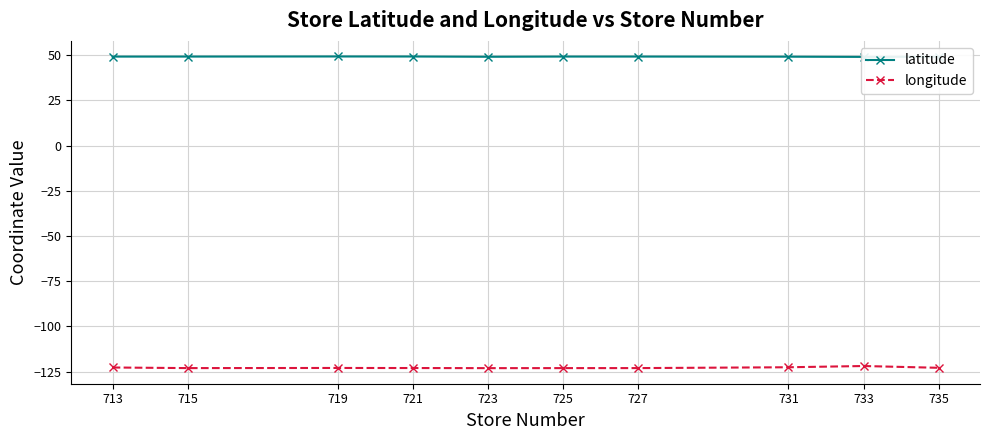

Which category has the lowest value in the latitude series?

733